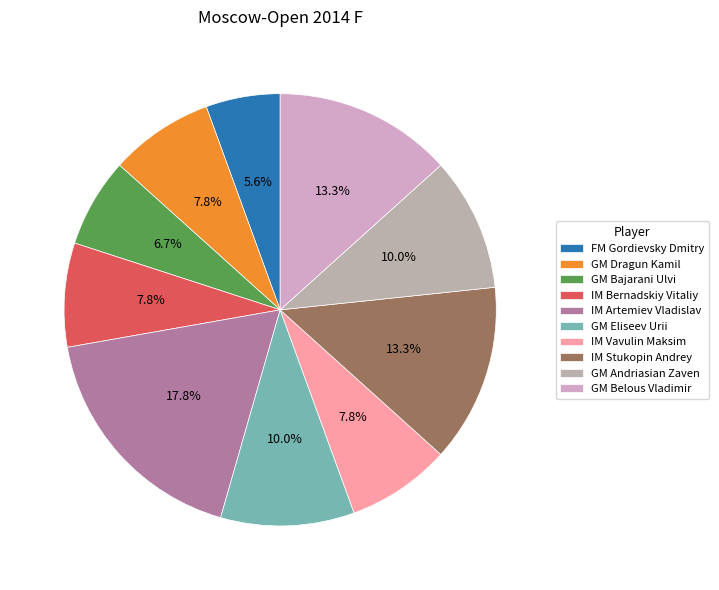

Does IM Bernadskiy Vitaliy represent more than half of the total?

No